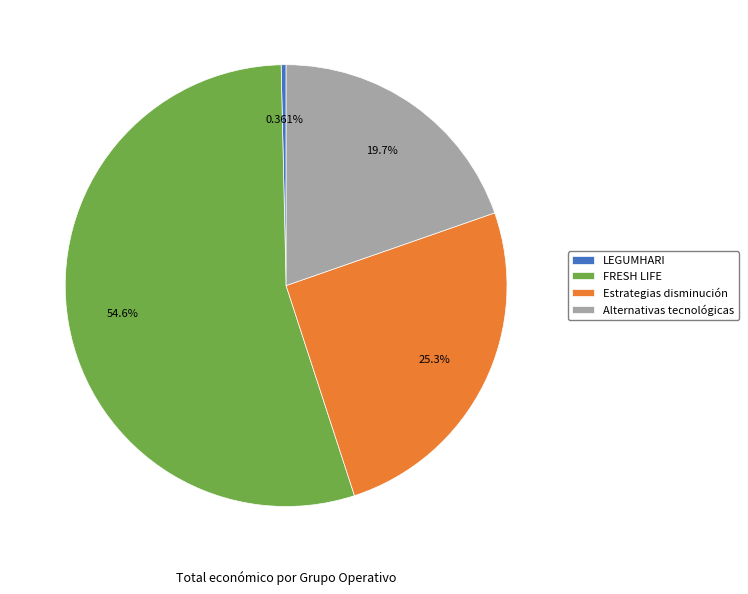

Is it true that LEGUMHARI is 0% of the pie?

True